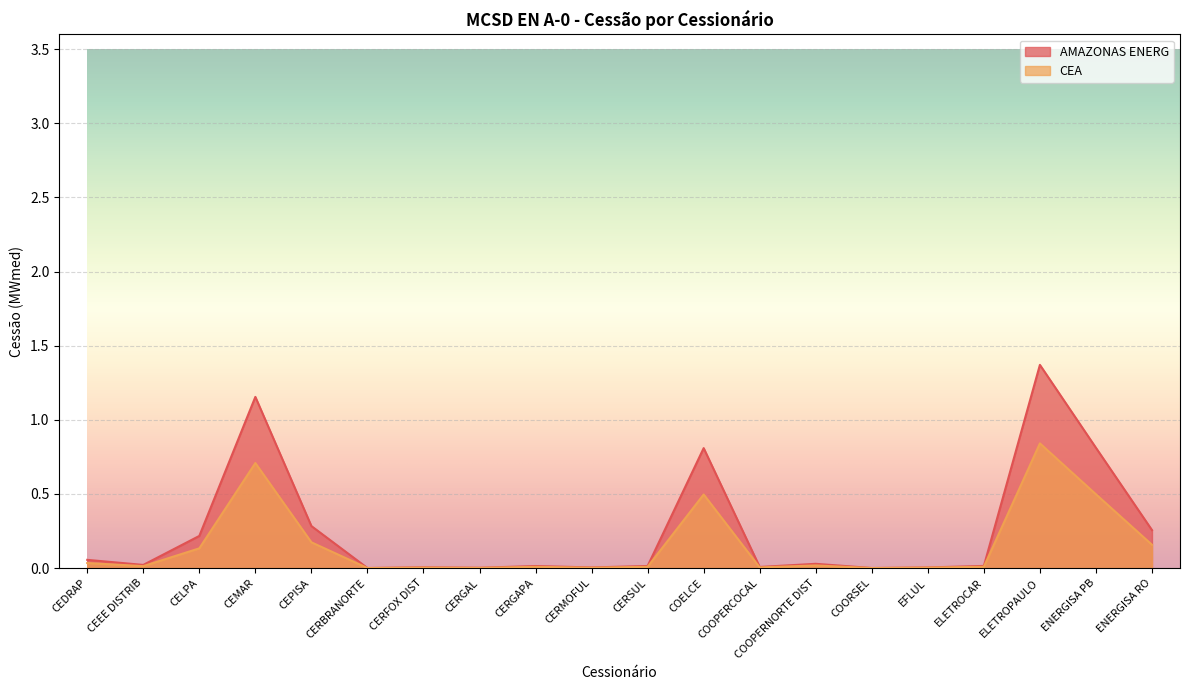

True or false: AMAZONAS ENERG and CEA cross at least once.

False